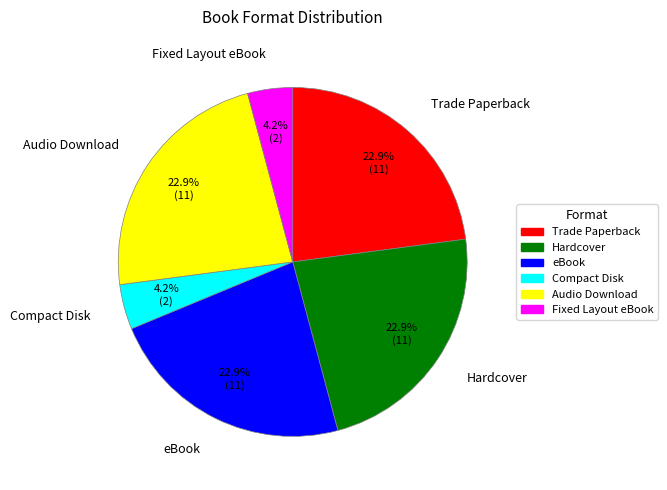

Approximately how many times larger is the value at eBook compared to Hardcover?

1.0